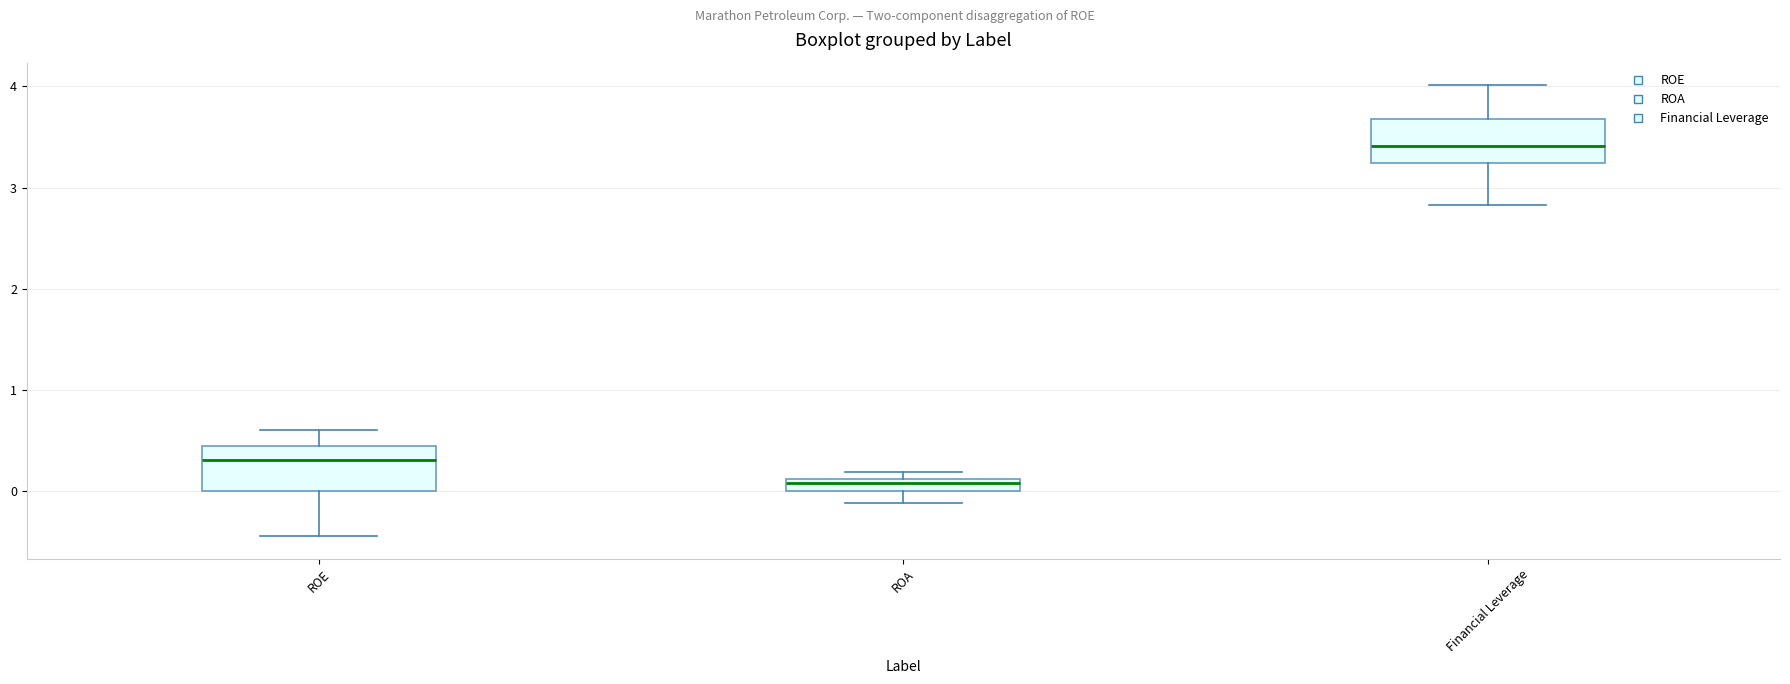

Which box has the highest median line?

Financial Leverage